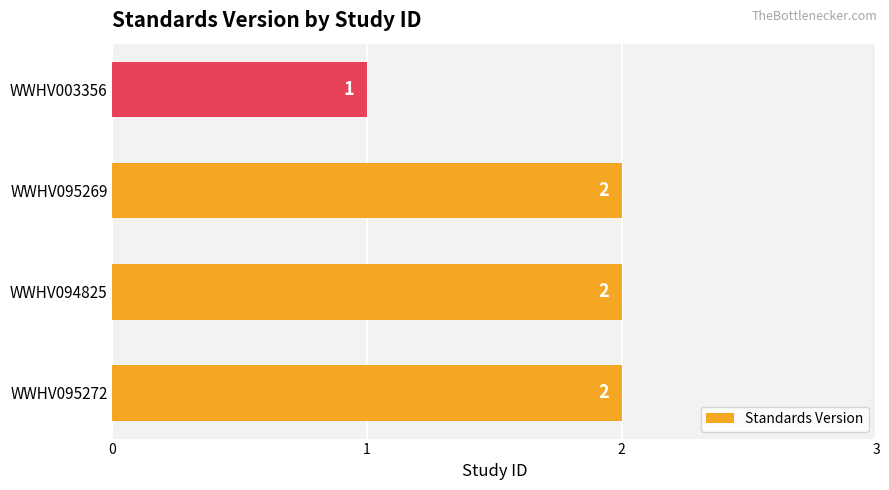

What is the minimum value shown in the chart?

1